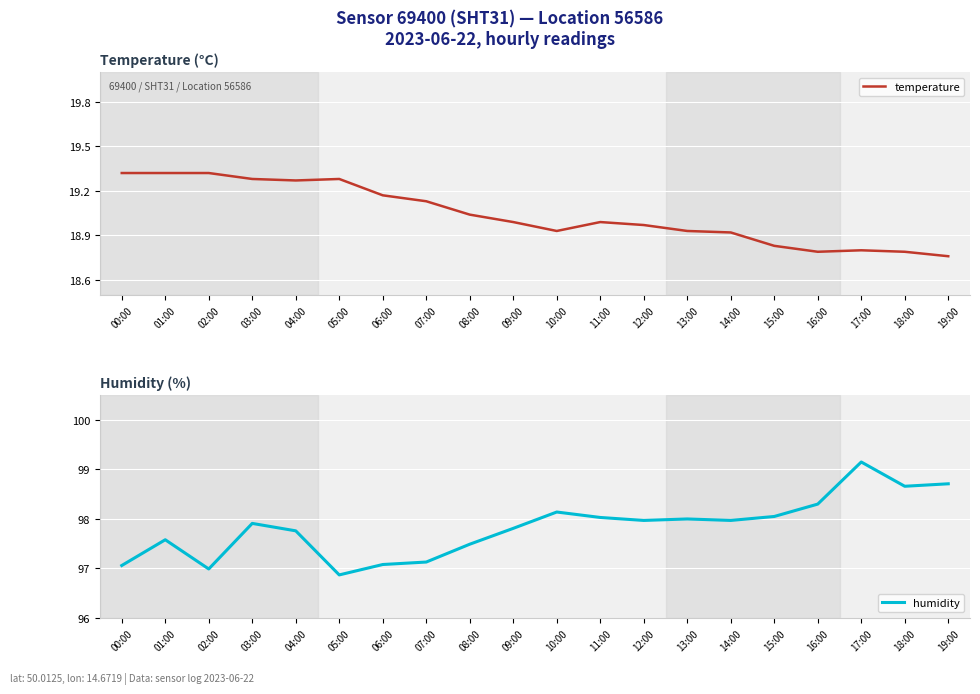

Is it true that temperature equals 12.3 at 01:00?

False